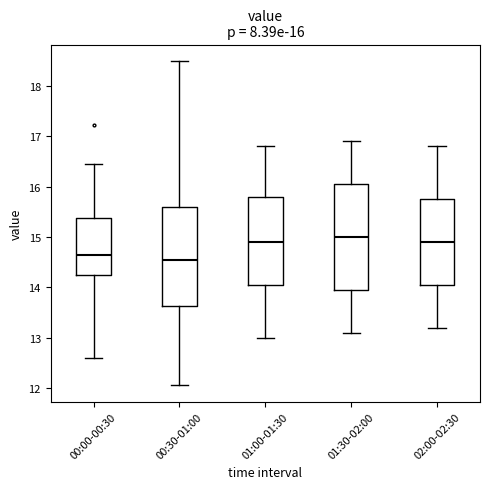

Which box is the tallest, from its lower edge to its upper edge?

01:30-02:00